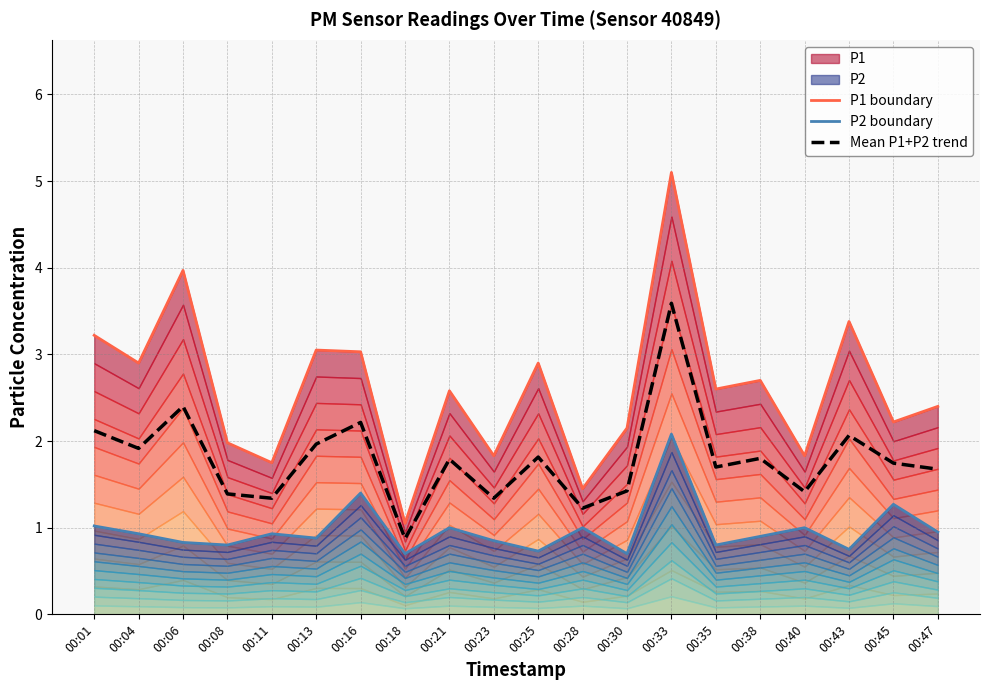

Reading right to left, extract all data points from this chart.

P1 boundary: 2.4	2.2	3.4	1.8	2.7	2.6	5.1	2.1	1.4	2.9	1.8	2.6	1.1	3.0	3.0	1.8	2.0	4.0	2.9	3.2
P2 boundary: 0.9	1.3	0.8	1.0	0.9	0.8	2.1	0.7	1.0	0.7	0.8	1.0	0.7	1.4	0.9	0.9	0.8	0.8	0.9	1.0
Mean P1+P2 trend: 1.7	1.7	2.1	1.4	1.8	1.7	3.6	1.4	1.2	1.8	1.3	1.8	0.9	2.2	2.0	1.3	1.4	2.4	1.9	2.1